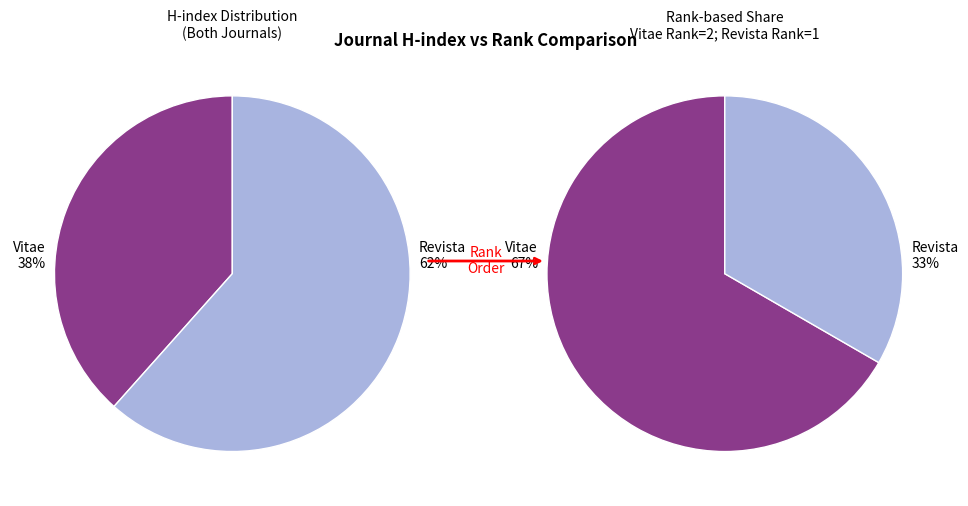

Is the sum of Revista Facultad Nacional de Agronomia and Vitae greater than half?

Yes